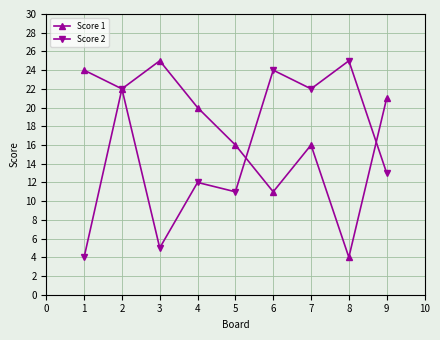

Reading right to left, what are all the values shown in this chart?

Score 1: 21	4	16	11	16	20	25	22	24
Score 2: 13	25	22	24	11	12	5	22	4